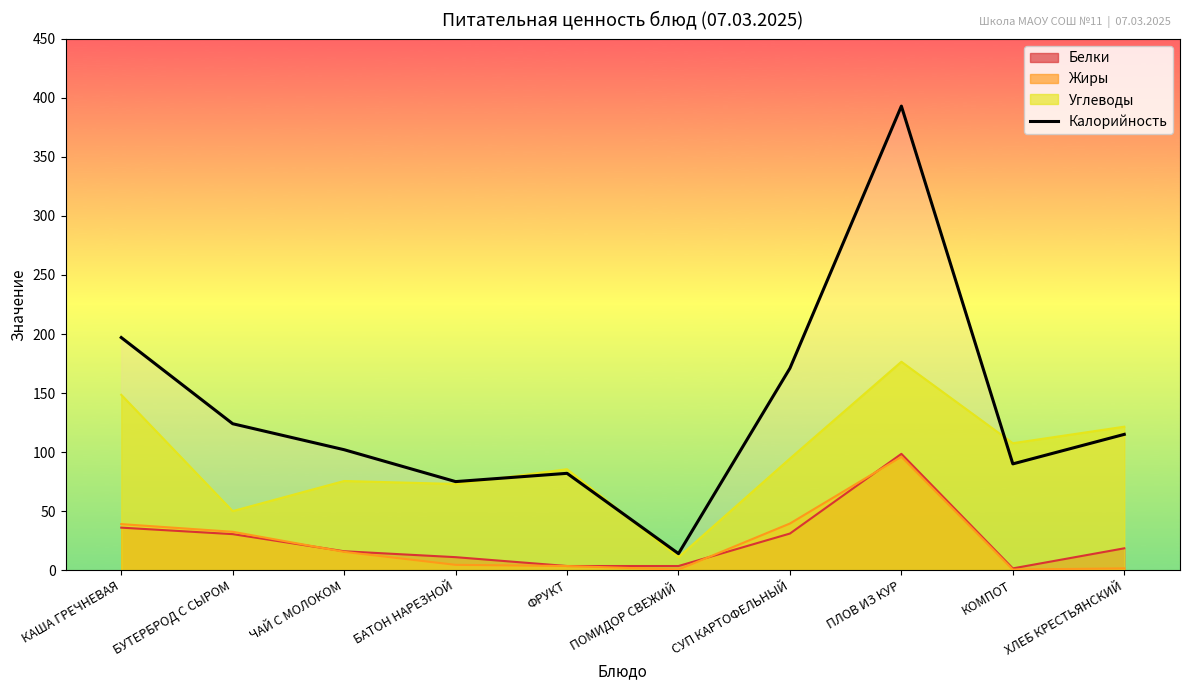

What is the label of the 3rd point from the right?

ПЛОВ ИЗ КУР